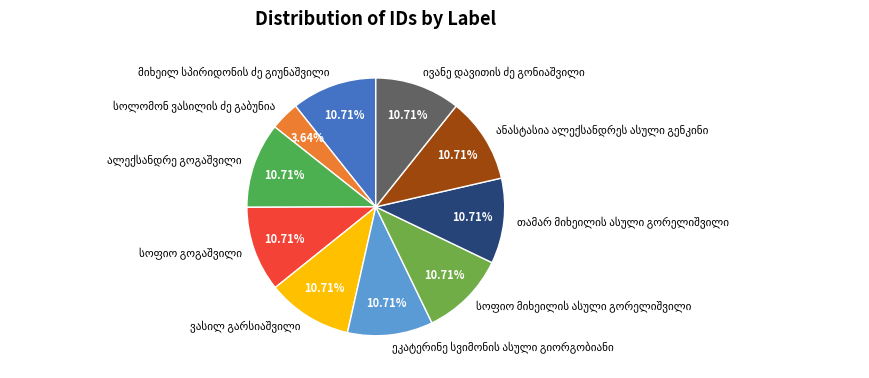

Does any single category account for the majority?

No